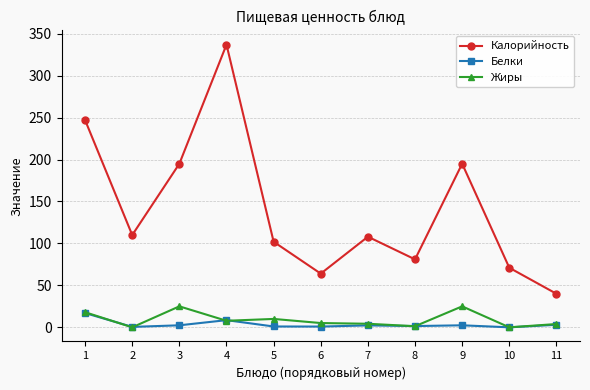

True or false: Калорийность has a value of 71.0 at 10.

True